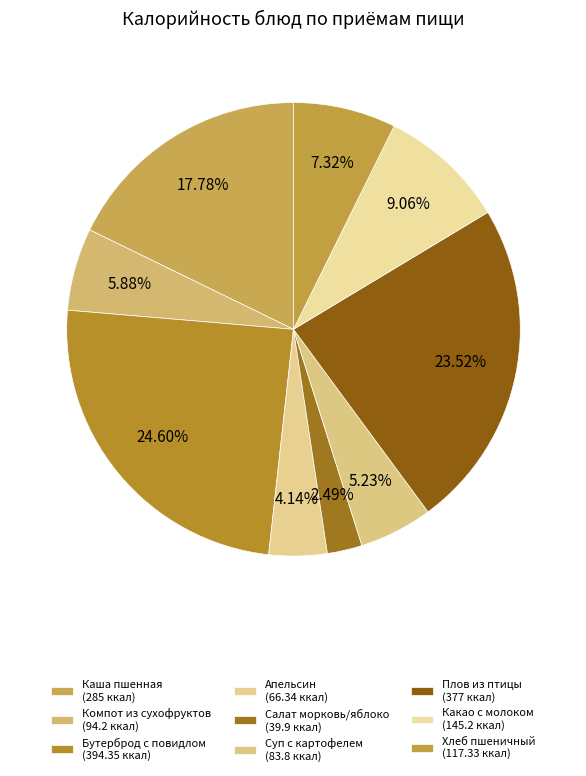

How many slices are in this pie chart?

9